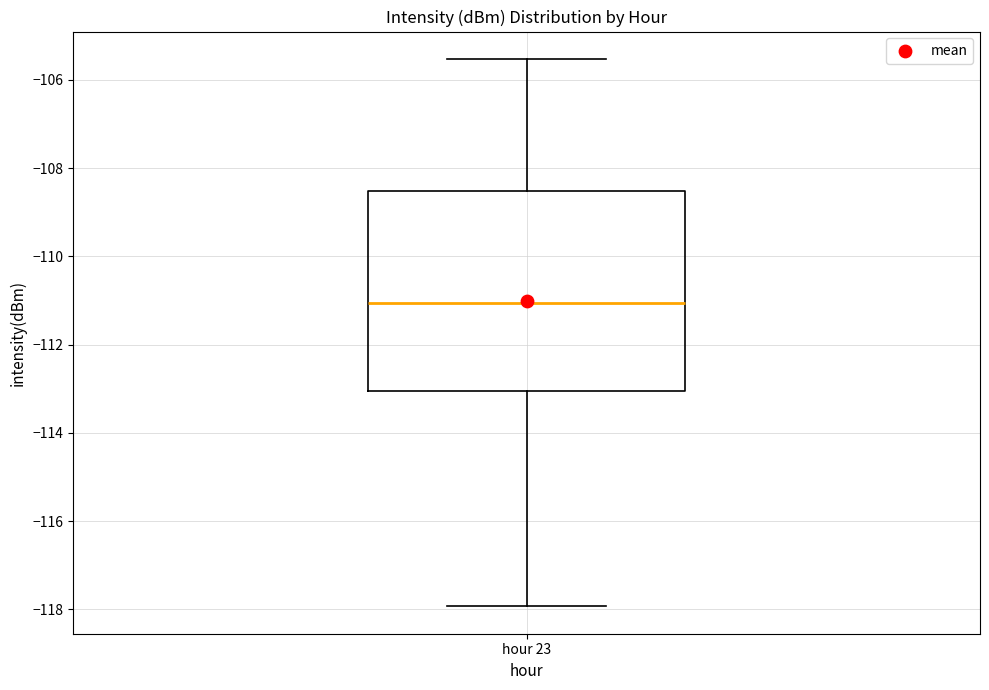

Where is the upper edge of the box for hour 23 on the y-axis? The values are not printed on the chart, so give them approximately, as read against the axis.

-108.6